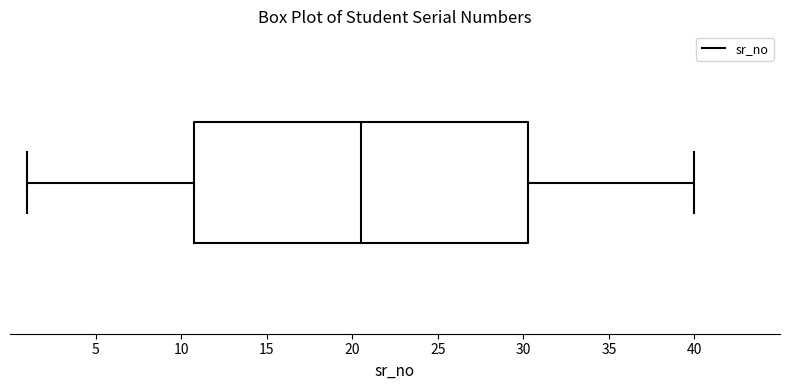

Where does the right whisker of the box end on the x-axis? The values are not printed on the chart, so give them approximately, as read against the axis.

40.0